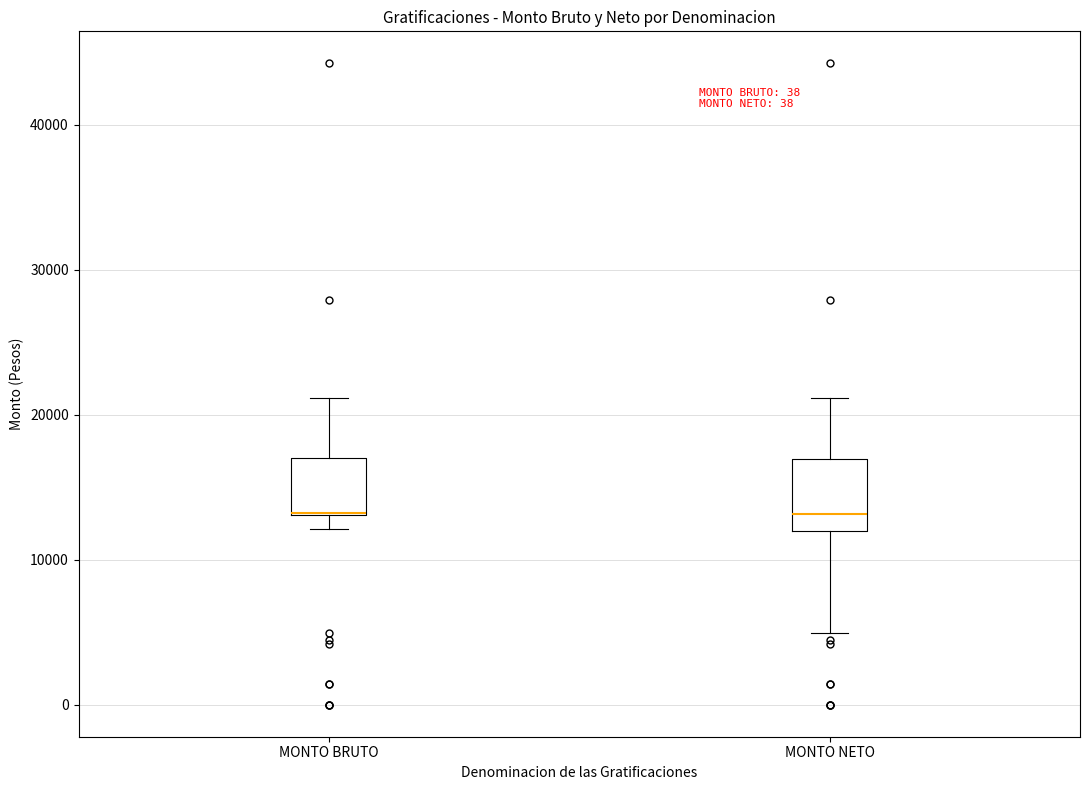

Which box is the tallest, from its lower edge to its upper edge?

MONTO NETO